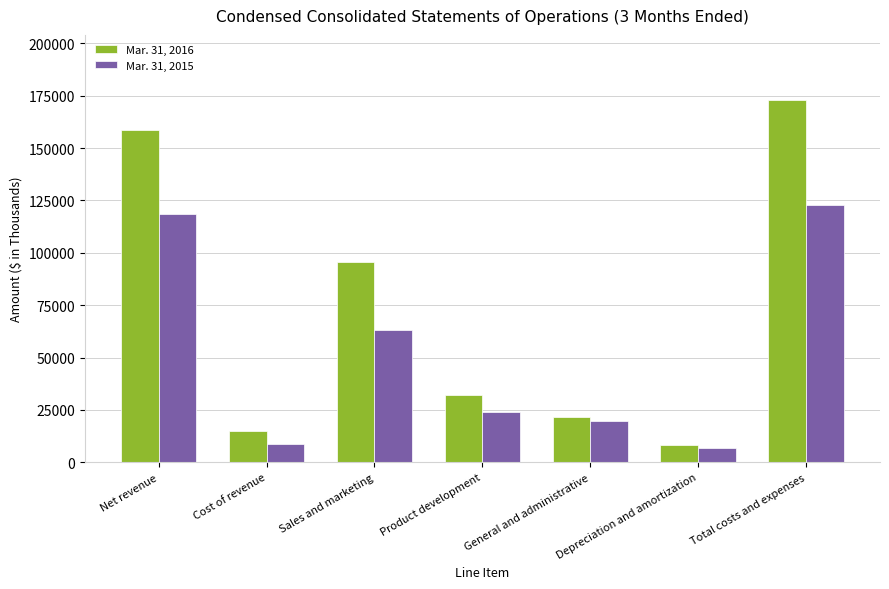

The value of Mar. 31, 2015 at Total costs and expenses is 208690. True or false?

False